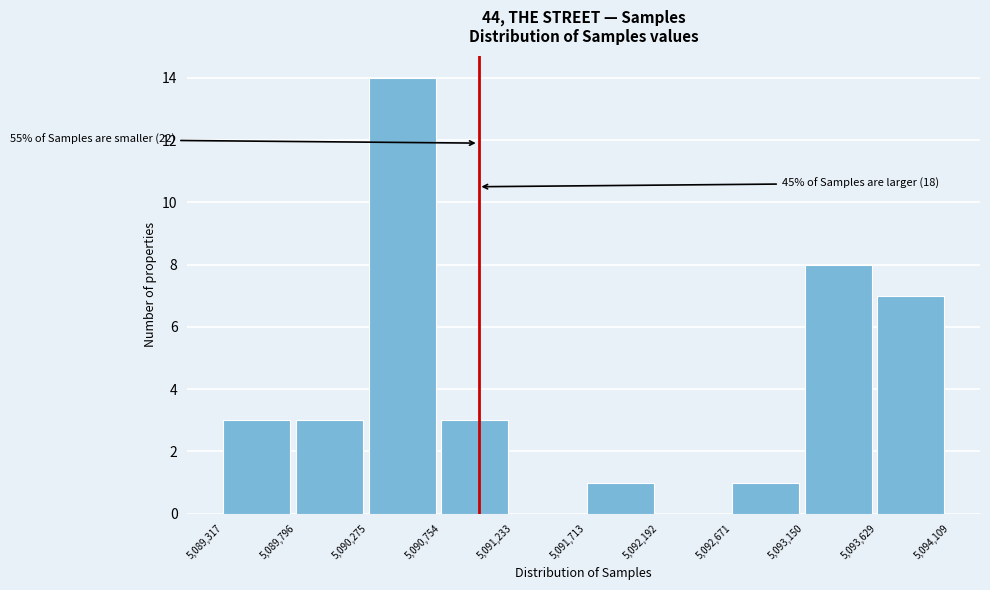

Over which range of the x-axis is the bar tallest?

5,090,275 to 5,090,754